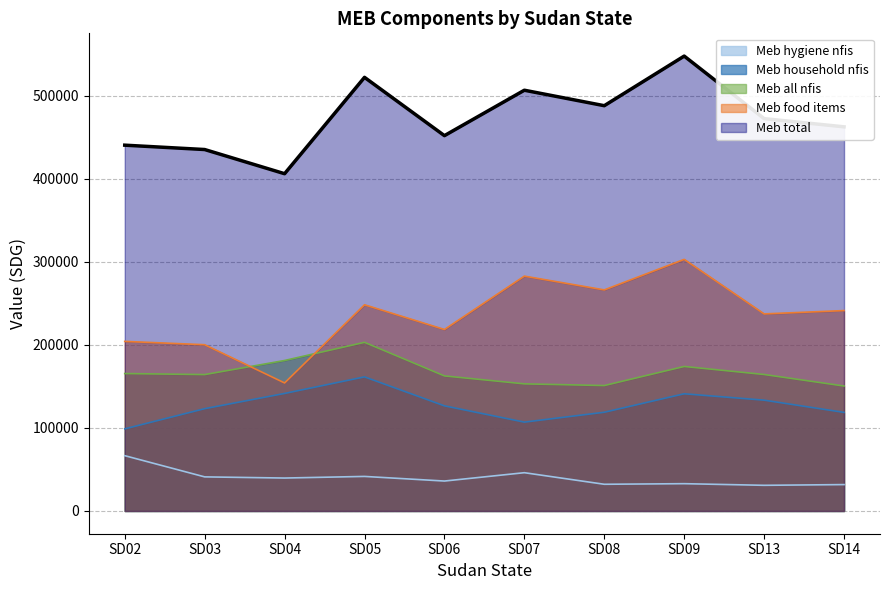

At which category is the sum across all series the highest?

SD09